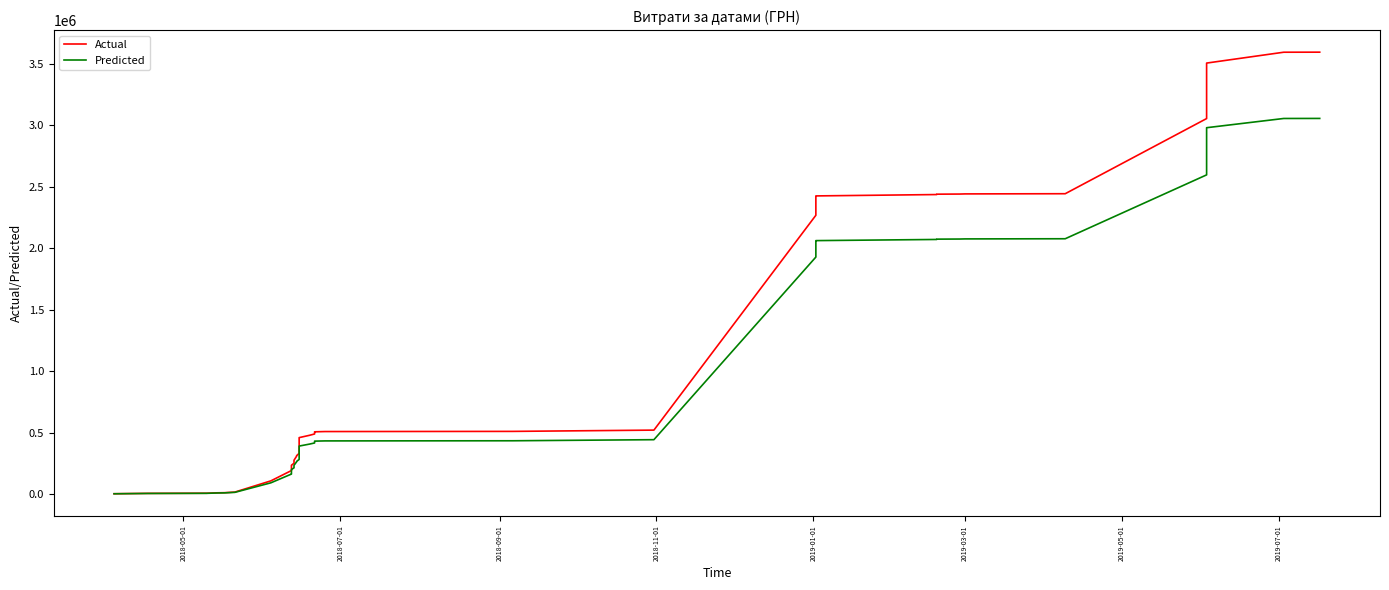

How many lines are shown in the chart?

2